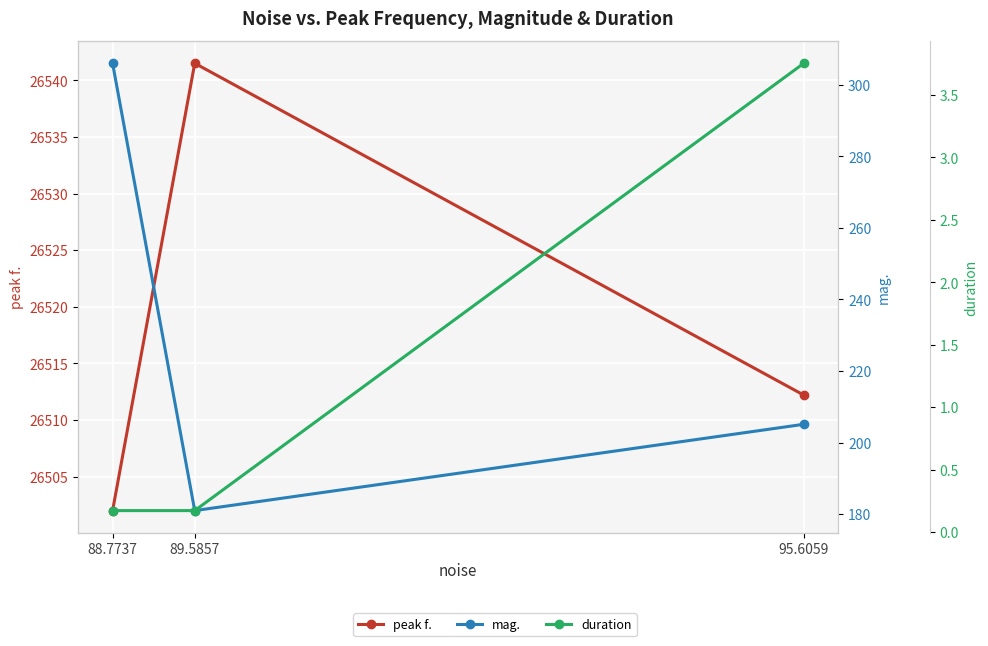

Reading right to left, transcribe all the data shown in this chart.

peak f.: 26512.2	26541.5	26502.0
mag.: 205.1	181.0	306.0
duration: 3.8	0.2	0.2